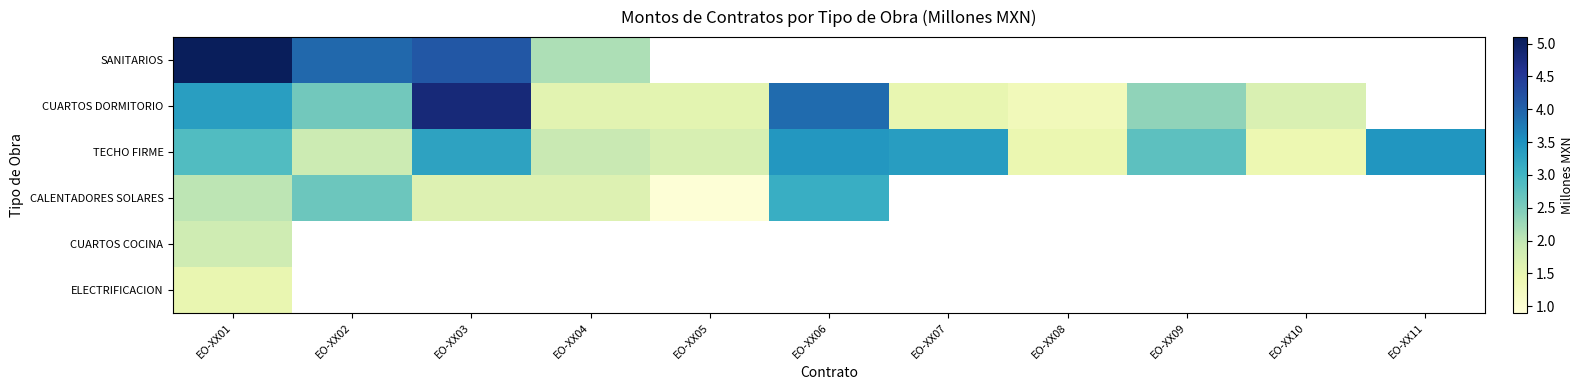

At which label does CALENTADORES SOLARES first exceed 3?

EO-XX06